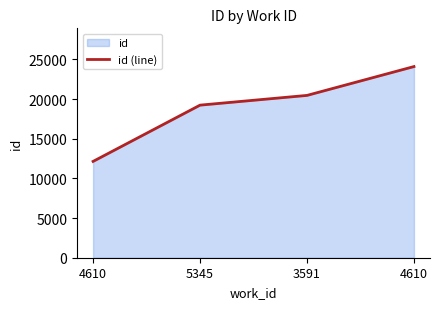

Rank the categories by value from highest to lowest.

4610, 3591, 5345, 4610